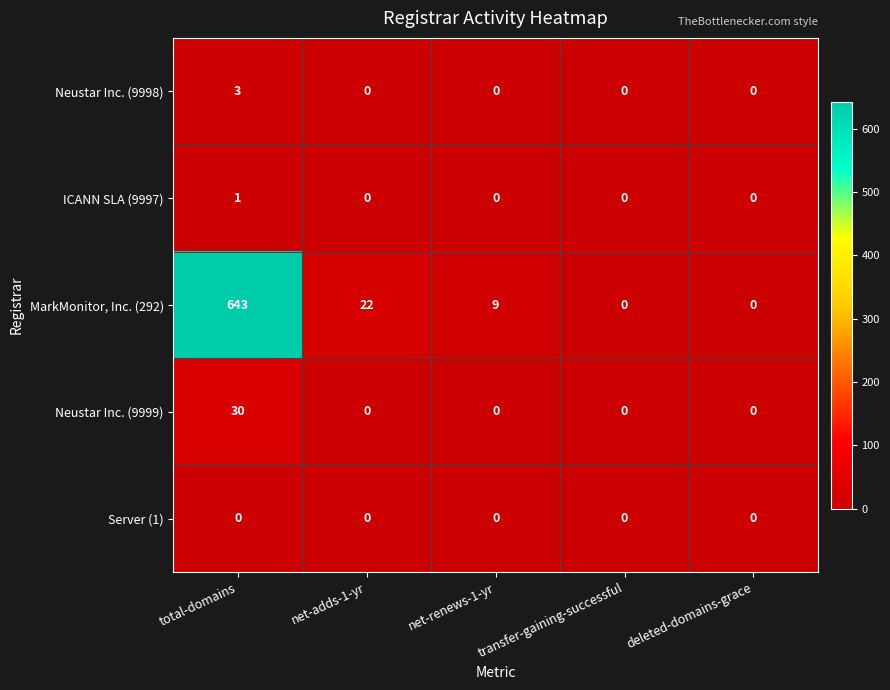

What is the total value across all series at net-renews-1-yr?

9